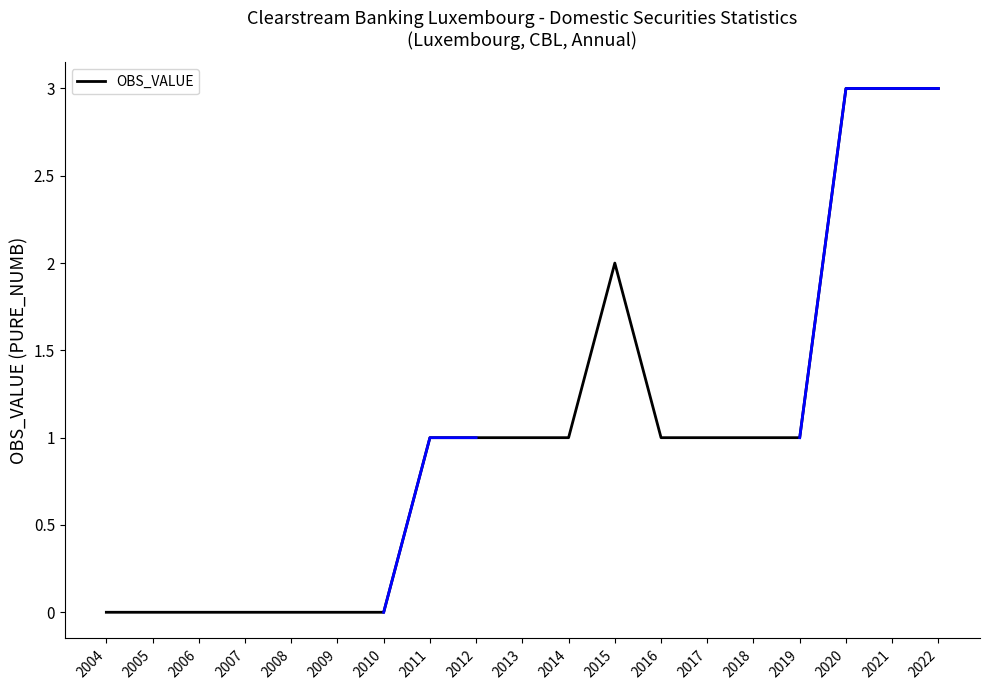

What is the change in value from 2007 to 2015?

+2